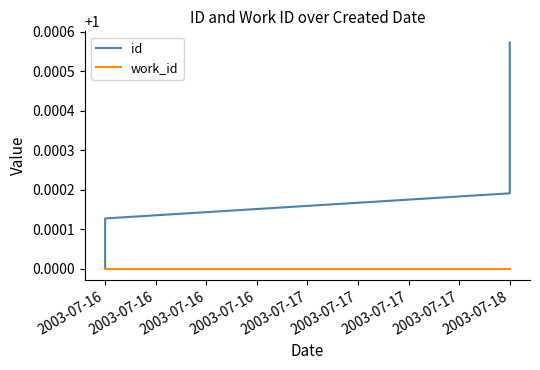

What is the sum of the id values at 2003-07-18 and 2003-07-16?

2.0